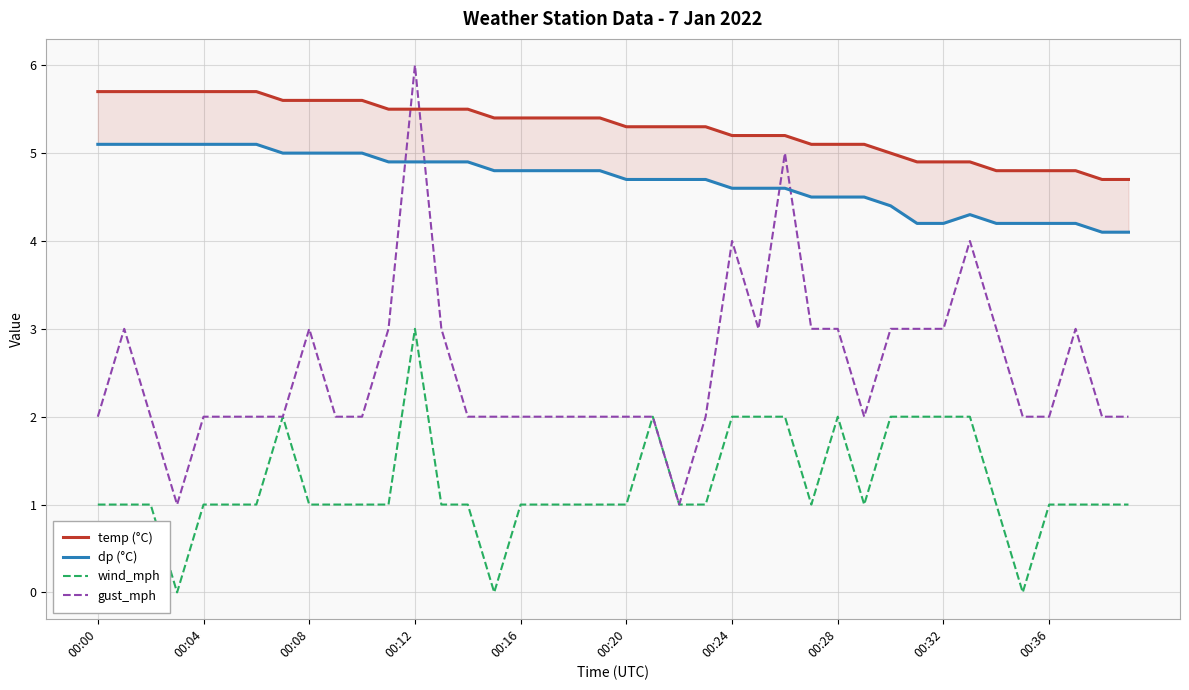

List the series in order of their peak value, highest first.

gust_mph, temp (°C), dp (°C), wind_mph